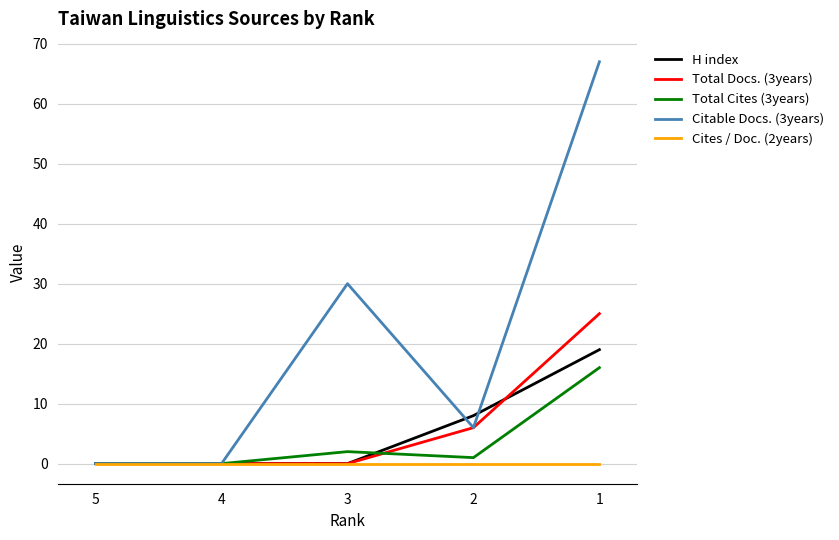

Does the chart display data point markers on the line(s)?

No